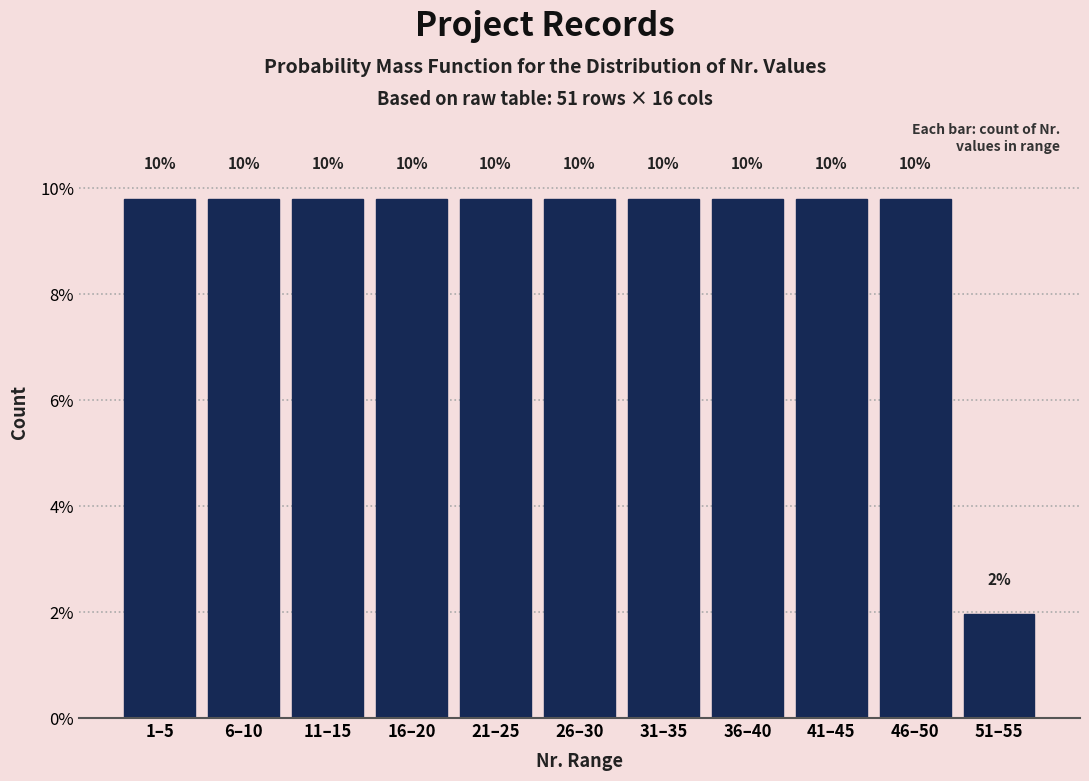

Does the chart contain any negative values?

No